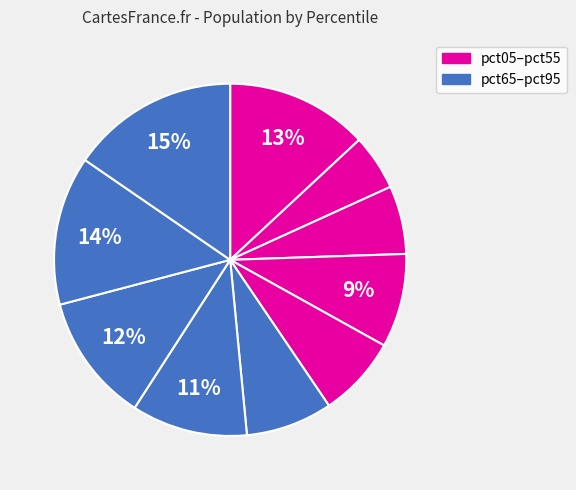

Which slice is the smallest?

pct15